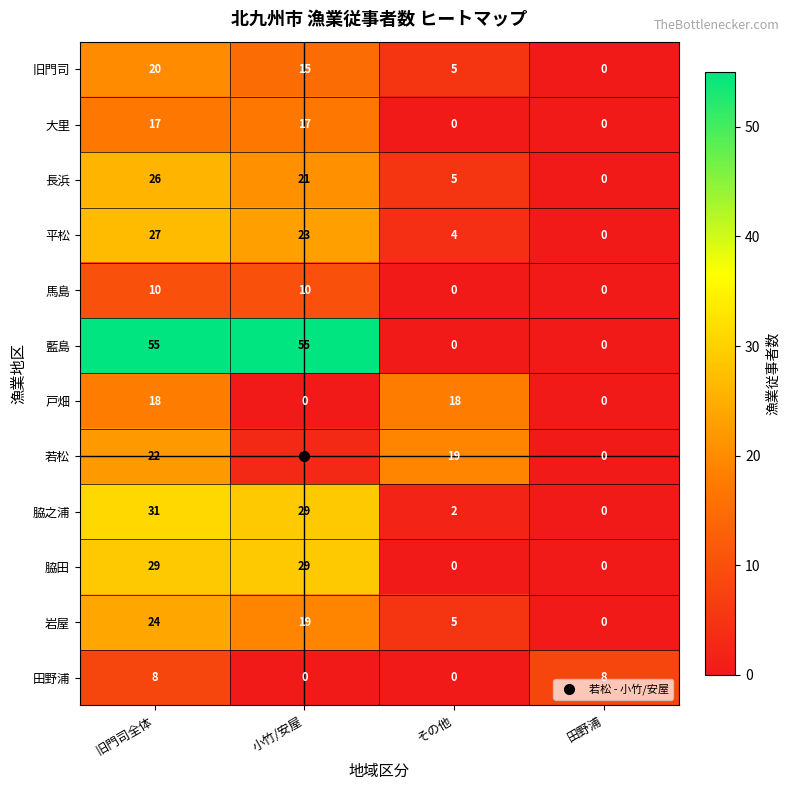

At which label does 脇之浦 first exceed 29?

旧門司全体